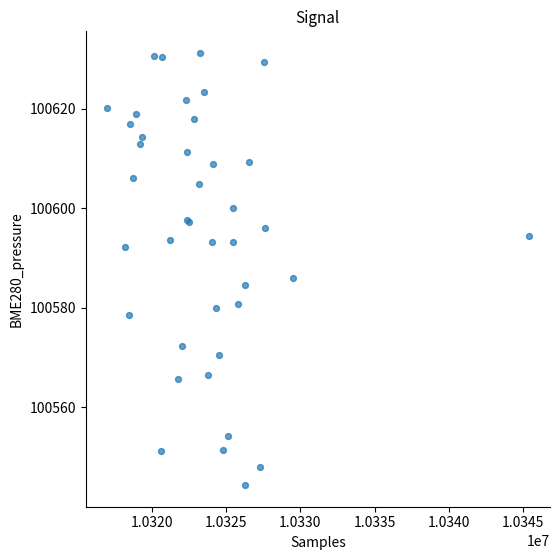

What Y value in the scatter plot is closest to 100587?

100586.0